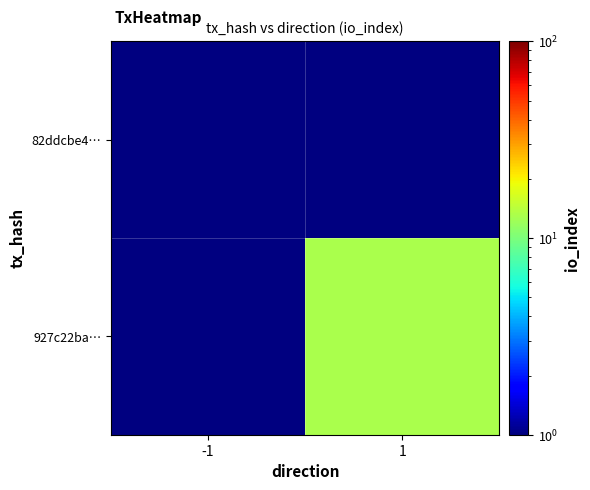

True or false: 927c22ba… has a value of 17.9 at 1.

False